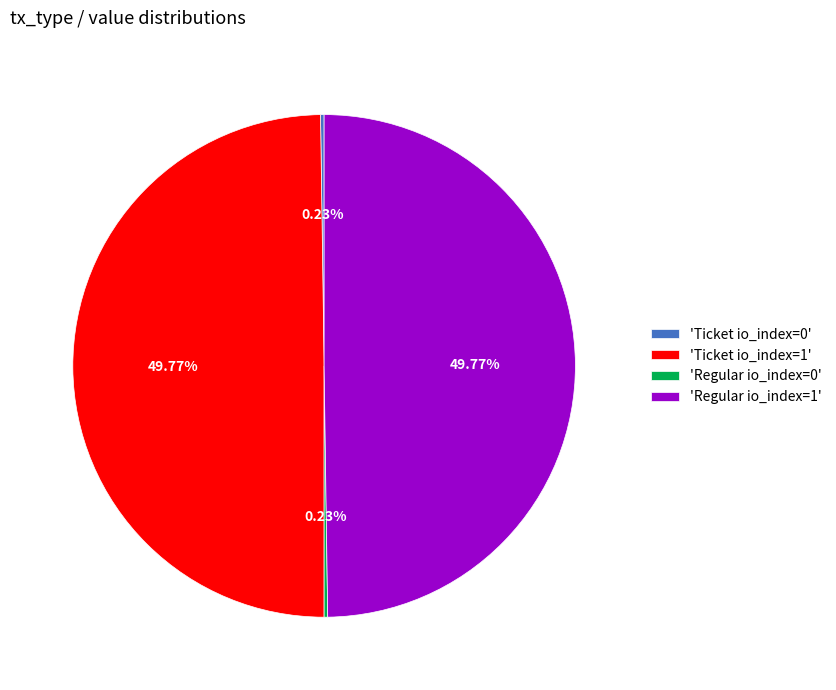

Do 'Regular io_index=1' and 'Ticket io_index=1' together represent more than half of the pie?

Yes